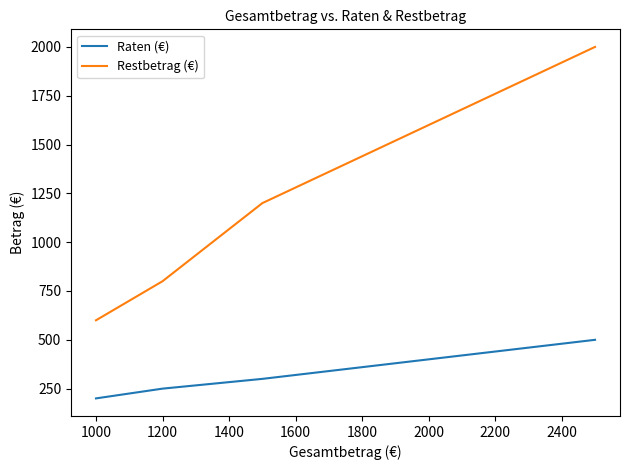

True or false: Raten (€) has more than 0 points higher than both neighbors.

False